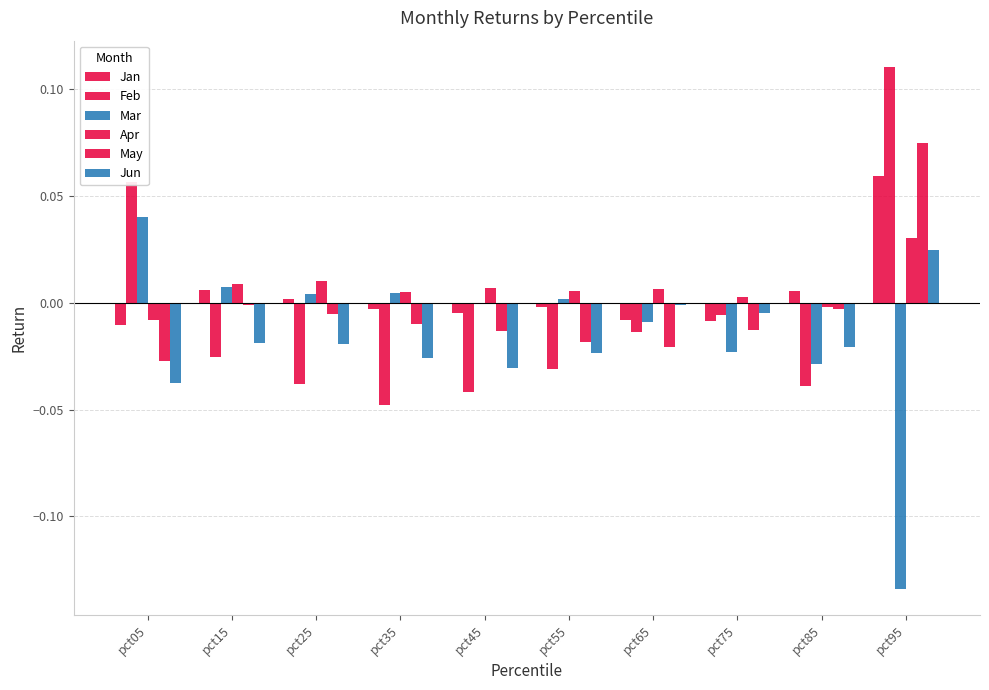

How many categories are shown in the chart?

10